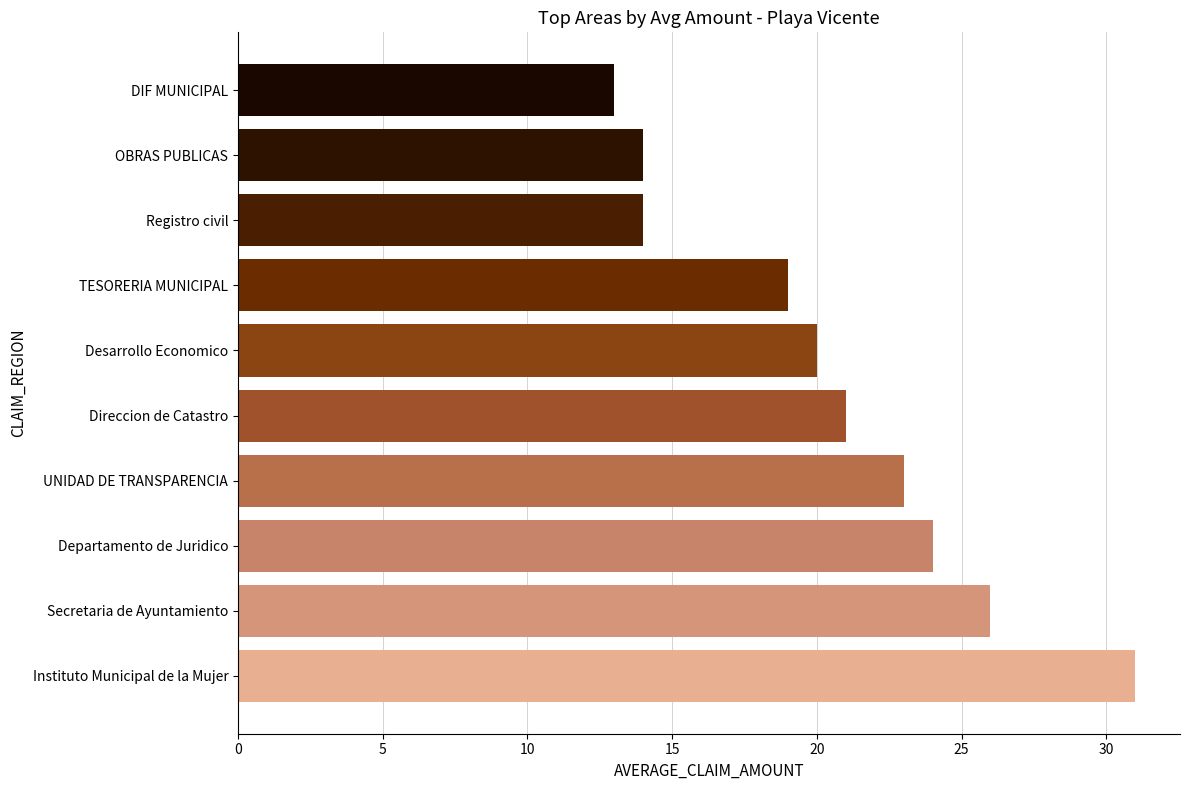

What is the difference between the maximum and minimum values?

18